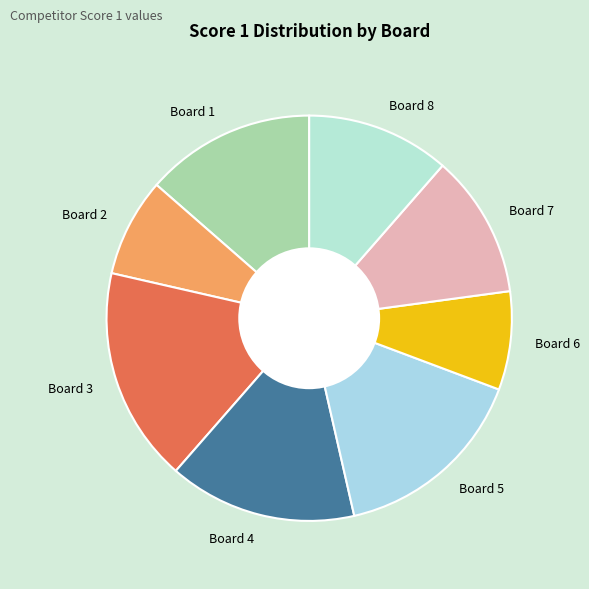

Is the sum of Board 3 and Board 2 greater than half?

No